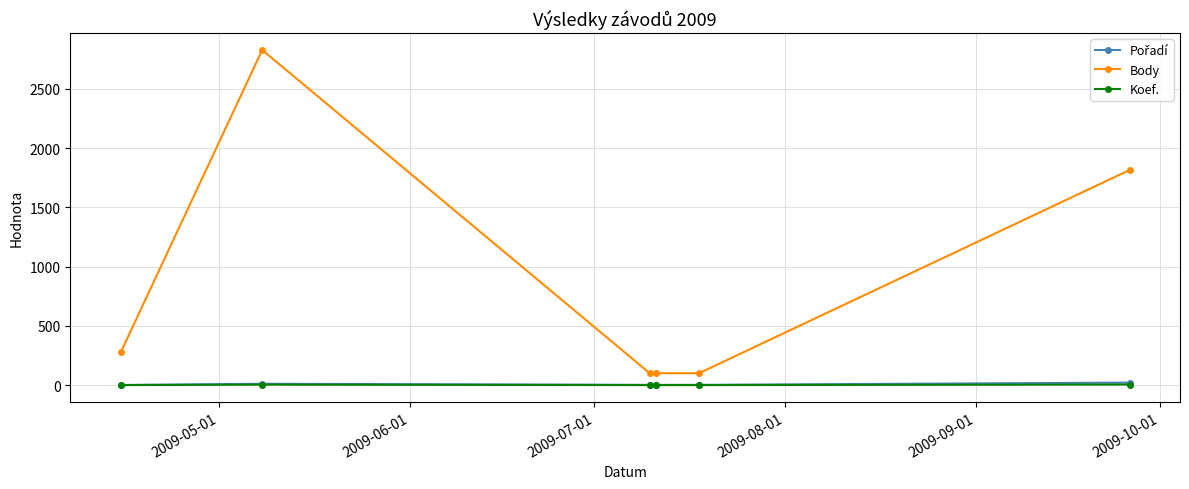

True or false: Koef. has more than 2 interior local peaks.

False